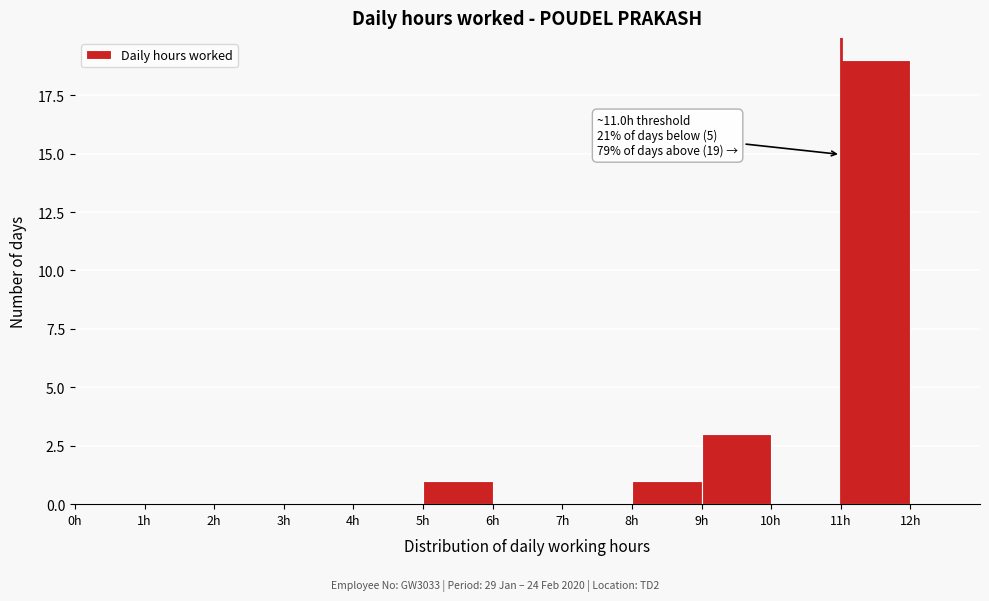

Which range on the x-axis has the tallest bar?

11 to 12